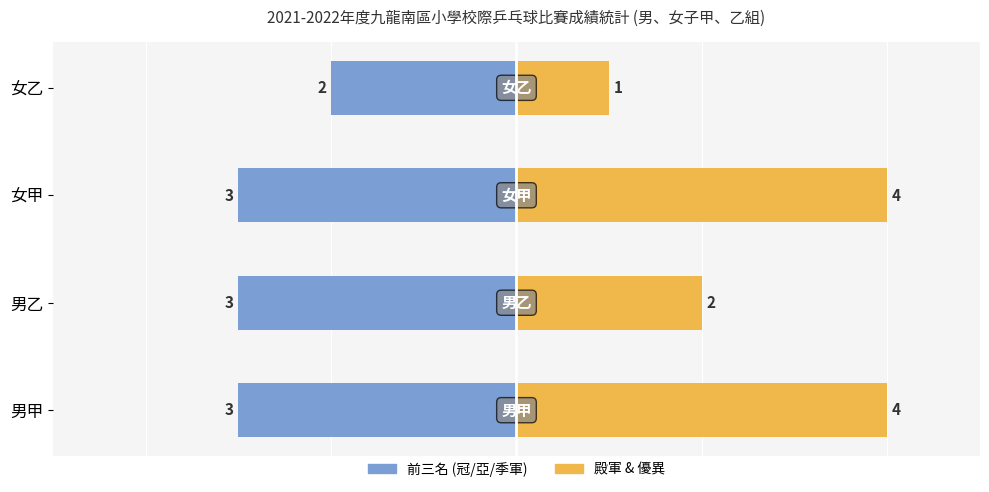

Which series changed the most between 男甲 and 男乙?

殿軍 & 優異